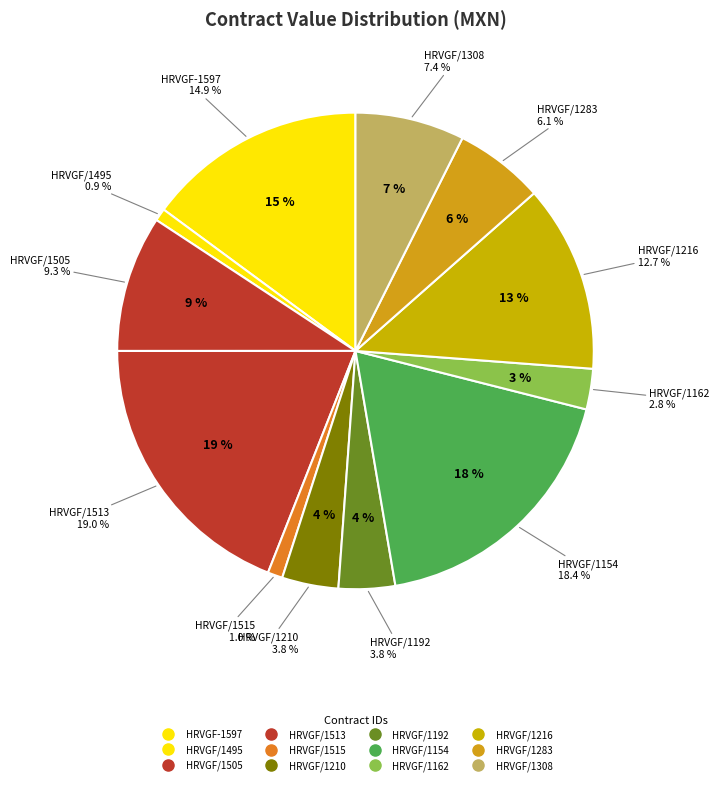

To the nearest percent, what portion does HRVGF/1513/10 represent?

19%